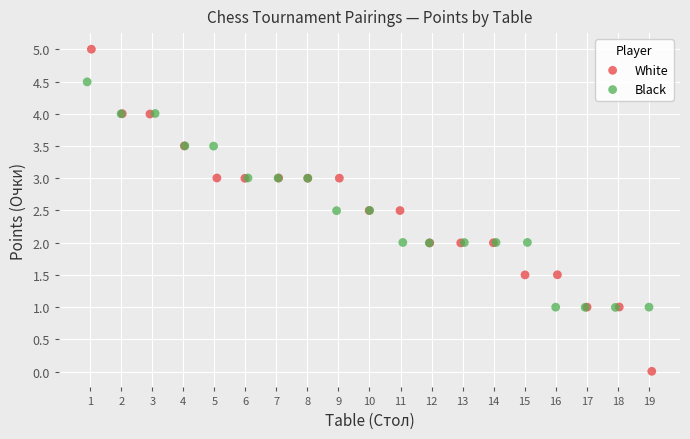

What are all the series names shown in the legend?

White, Black